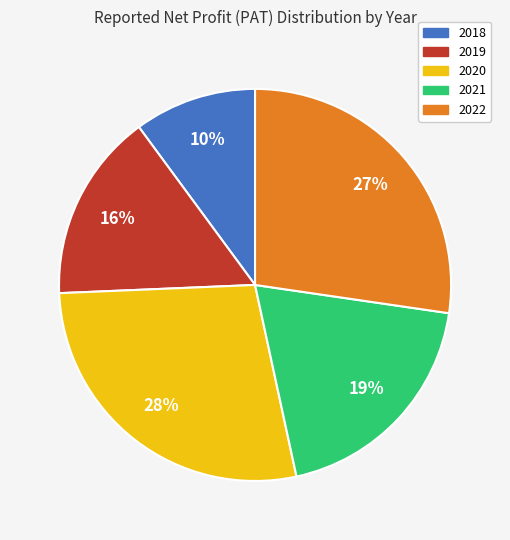

Do 2019 and 2022 together represent more than half of the pie?

No